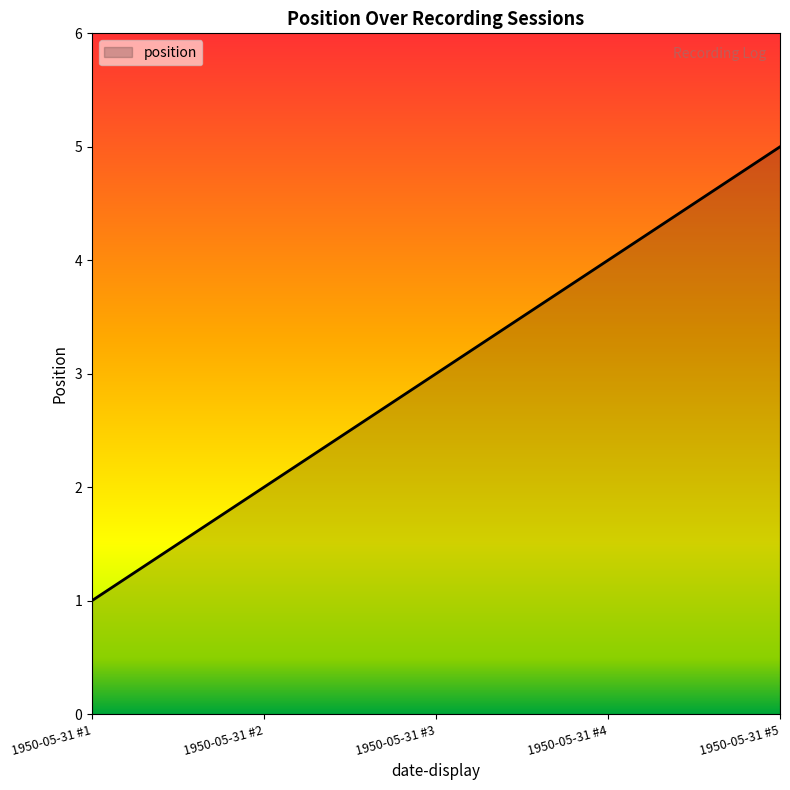

What is the sum of the values at 1950-05-31 #1 and 1950-05-31 #5?

6